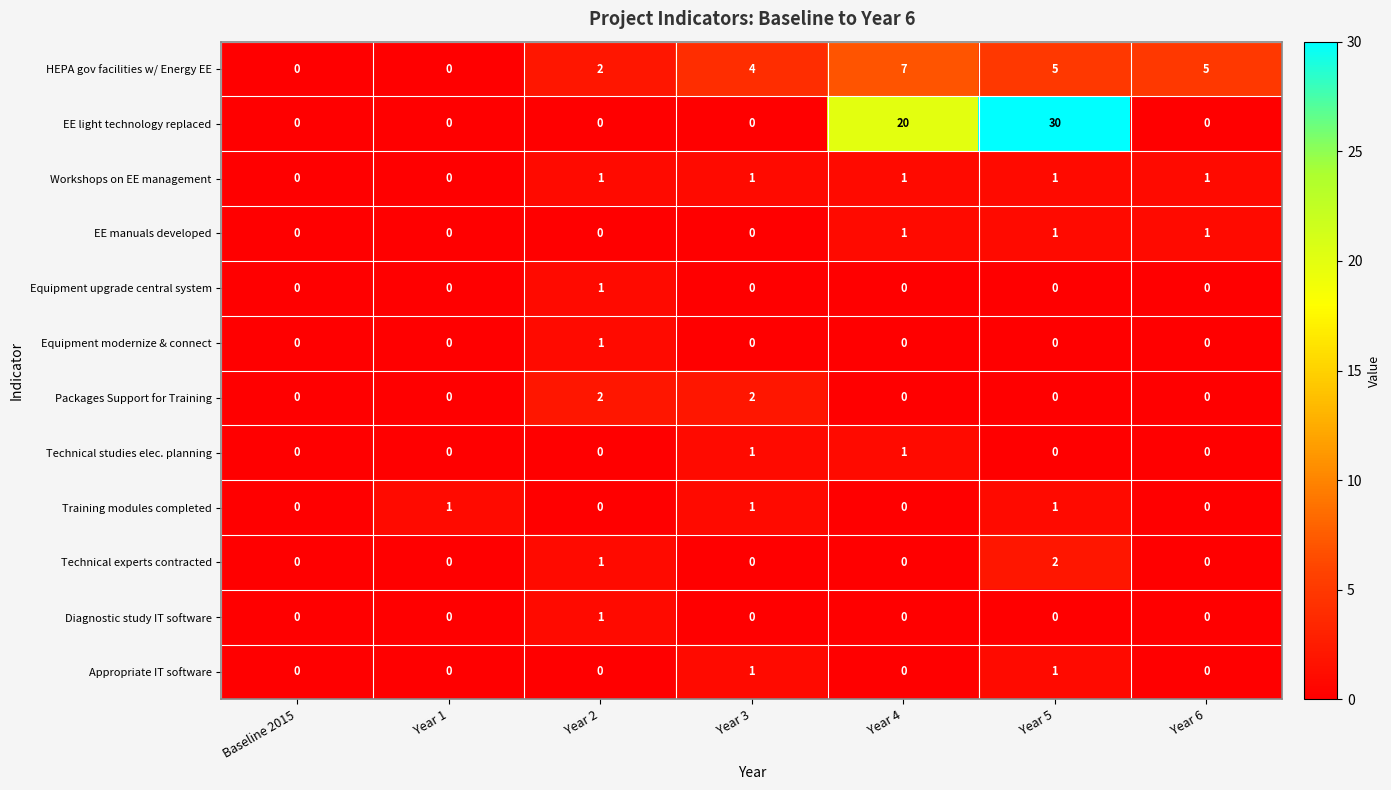

Which series has the widest spread of values?

EE light technology replaced